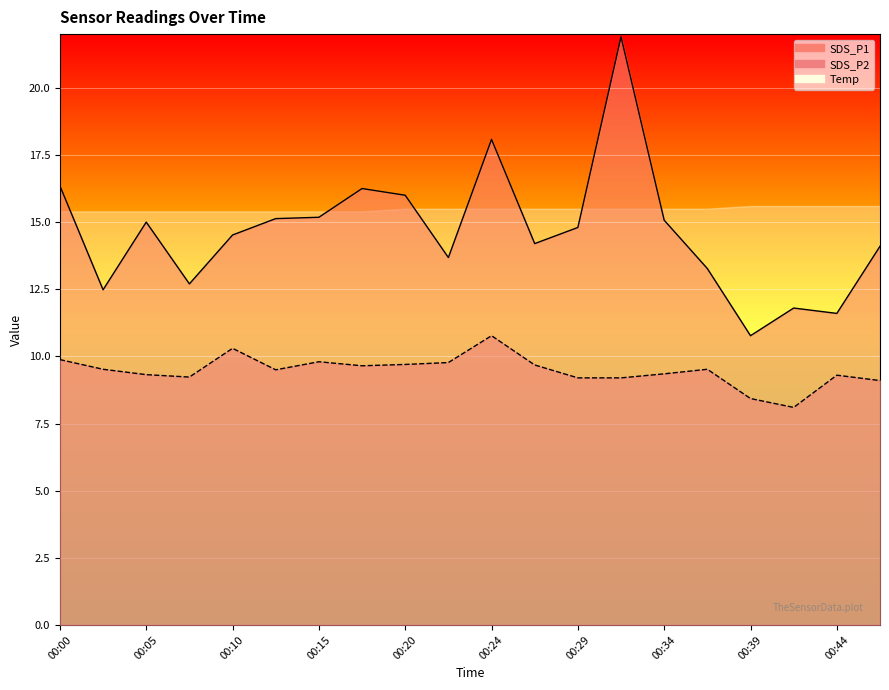

Does the chart display data point markers on the line(s)?

No